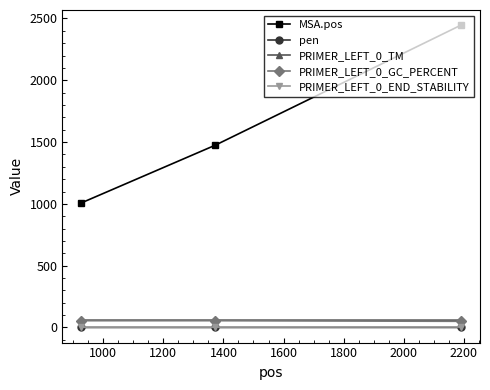

Does the chart have visible grid lines?

No